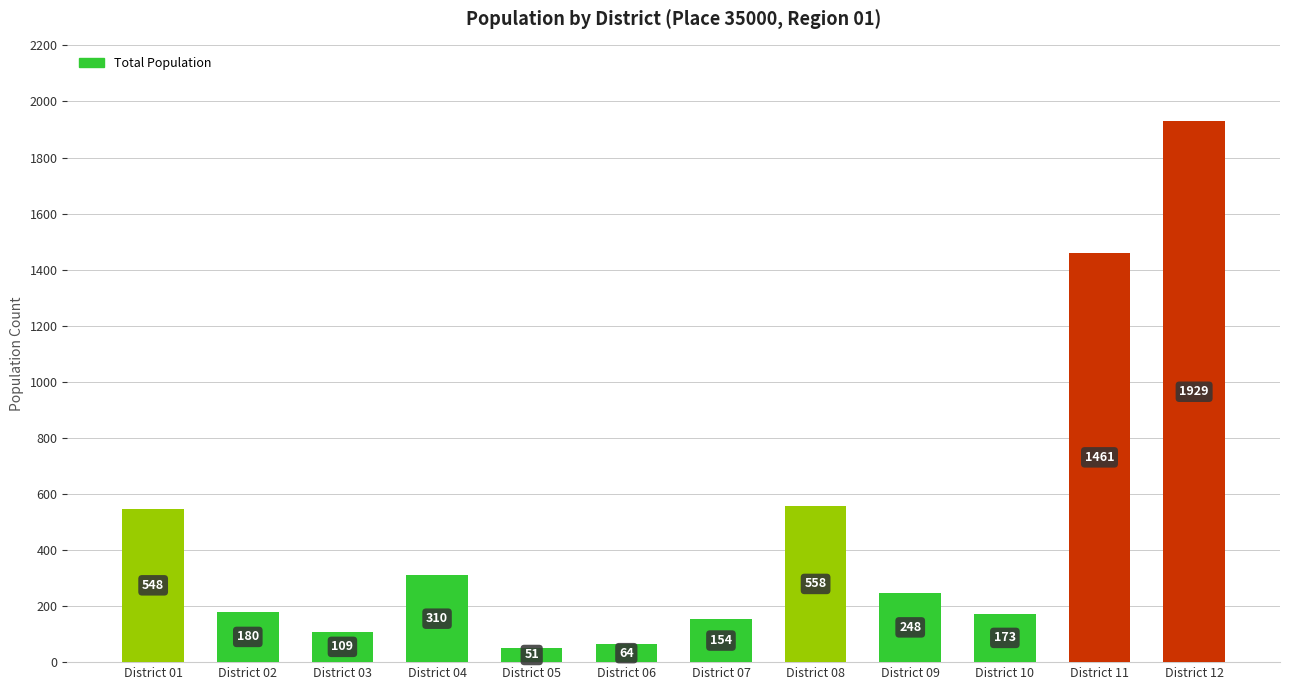

How many data points are less than 248?

6